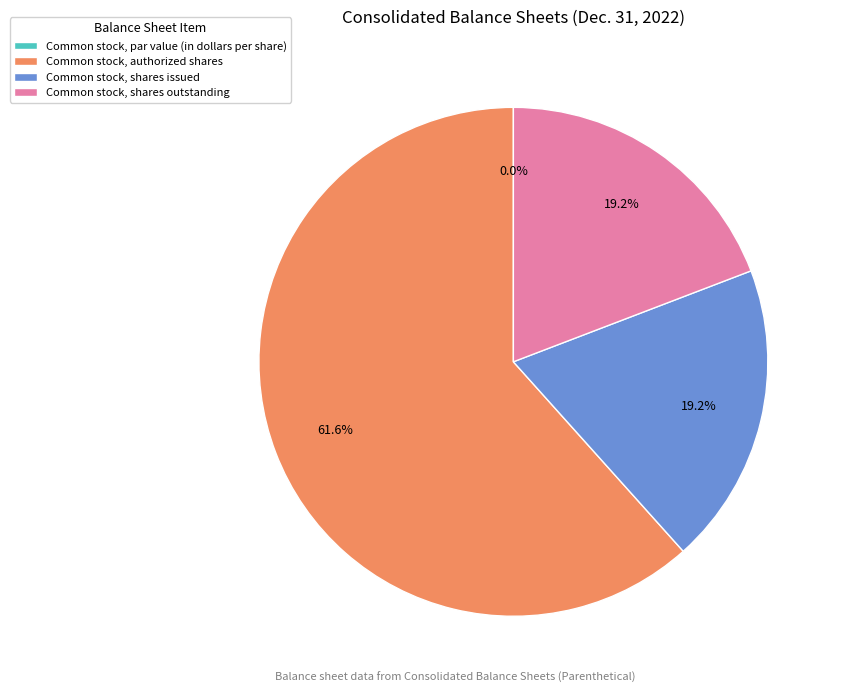

To the nearest percent, what is the difference between the Common stock, shares issued and Common stock, authorized shares slice percentages?

42%